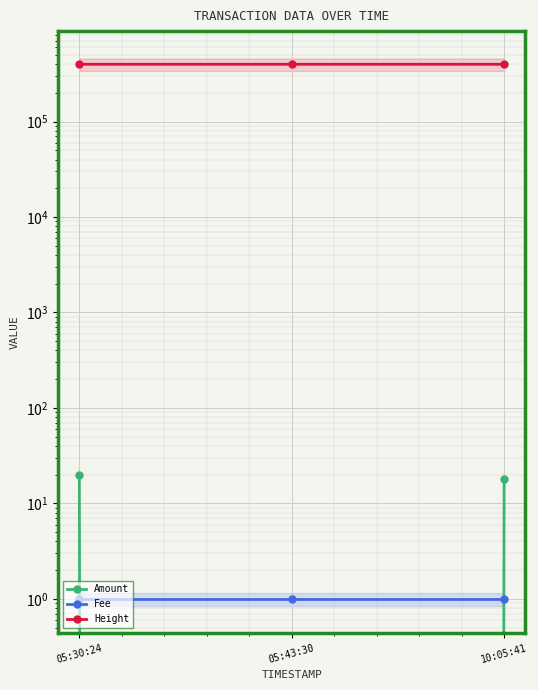

What is the difference between the Height values at 05:43:30 and 10:05:41?

67